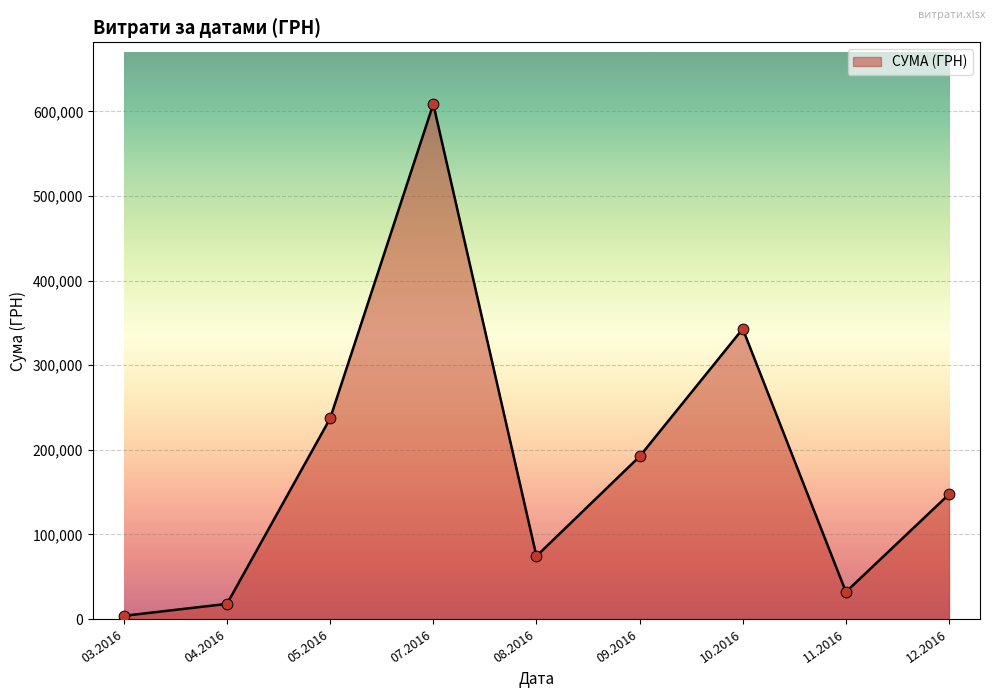

Approximately how many times larger is the value at 08.2016 compared to 09.2016?

0.4